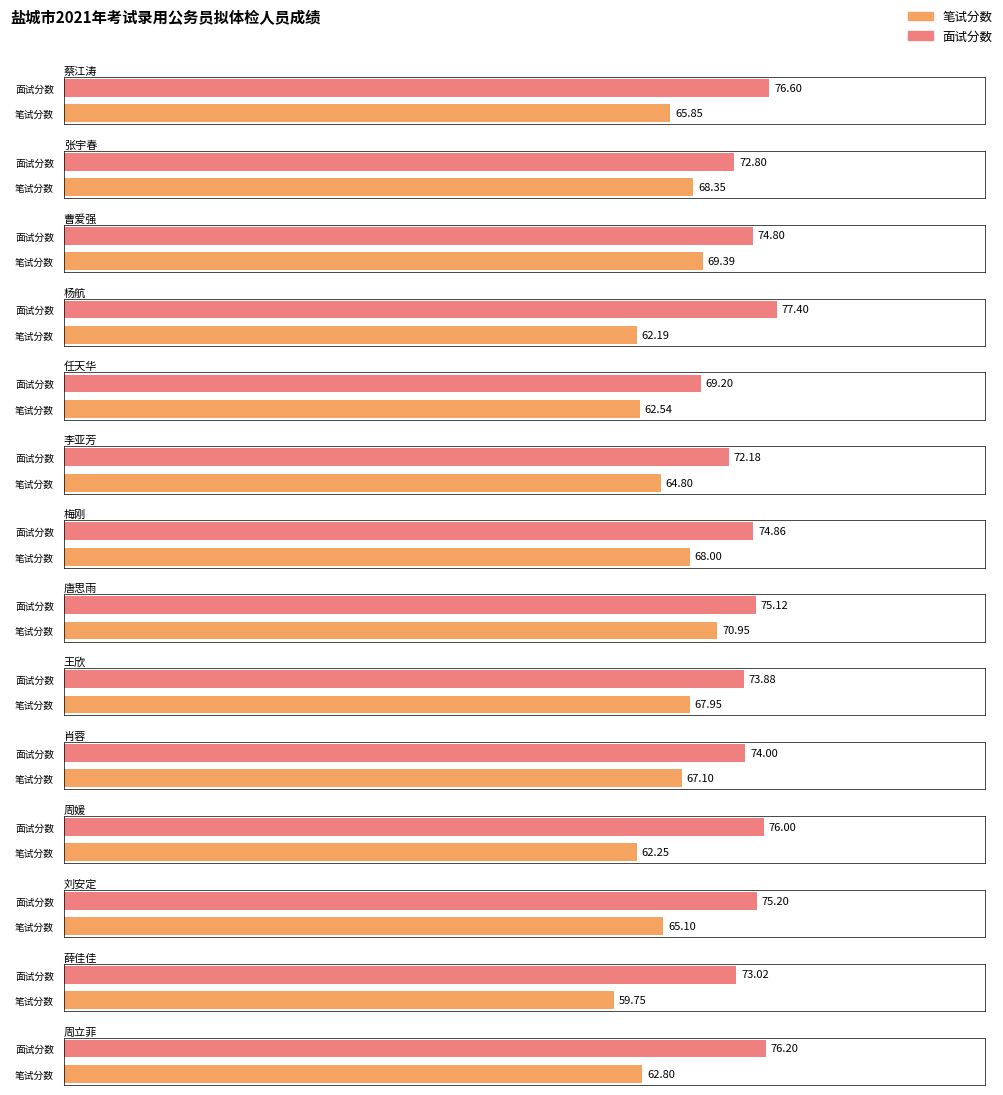

Reading left to right, transcribe all the data shown in this chart.

笔试分数: 蔡江涛=65.8	张宇春=68.3	曹爱强=69.4	杨航=62.2	任天华=62.5	李亚芳=64.8	梅刚=68.0	唐思雨=71.0	王欣=68.0	肖蓉=67.1	周媛=62.2	刘安定=65.1	薛佳佳=59.8	周立菲=62.8
面试分数: 蔡江涛=76.6	张宇春=72.8	曹爱强=74.8	杨航=77.4	任天华=69.2	李亚芳=72.2	梅刚=74.9	唐思雨=75.1	王欣=73.9	肖蓉=74.0	周媛=76.0	刘安定=75.2	薛佳佳=73.0	周立菲=76.2